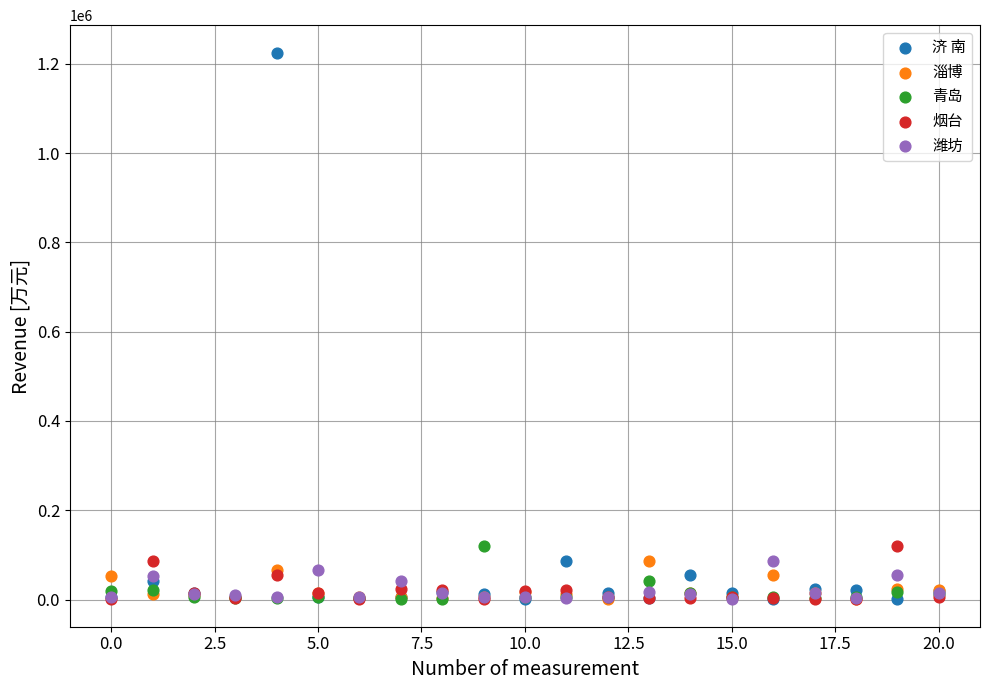

What are all the series names shown in the legend?

济 南, 淄博, 青岛, 烟台, 潍坊